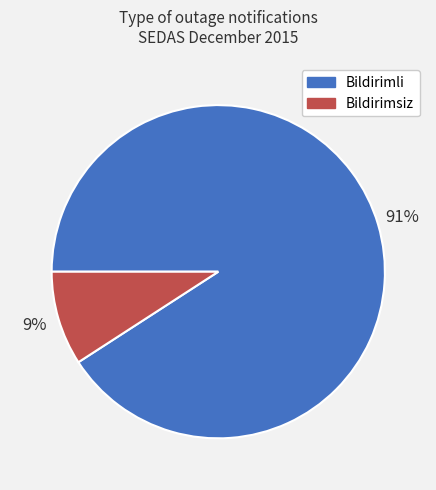

Which has a higher value, Bildirimli or Bildirimsiz?

Bildirimli